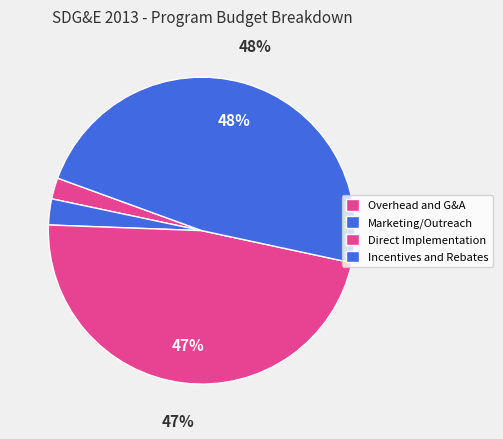

What is the change in value from Marketing/Outreach to Direct Implementation?

+238458.3